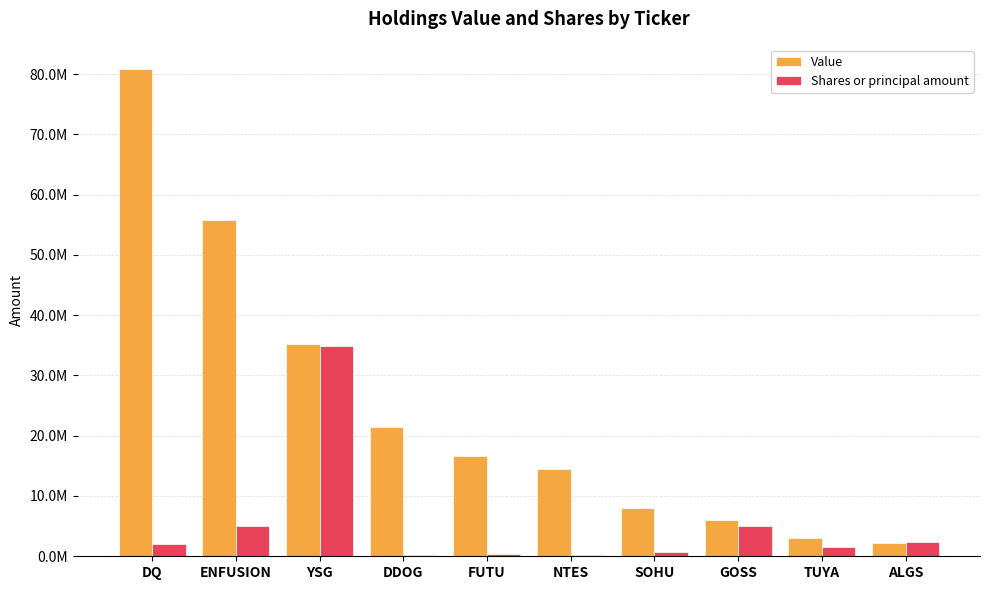

At how many categories does at least one series exceed 71703337?

1